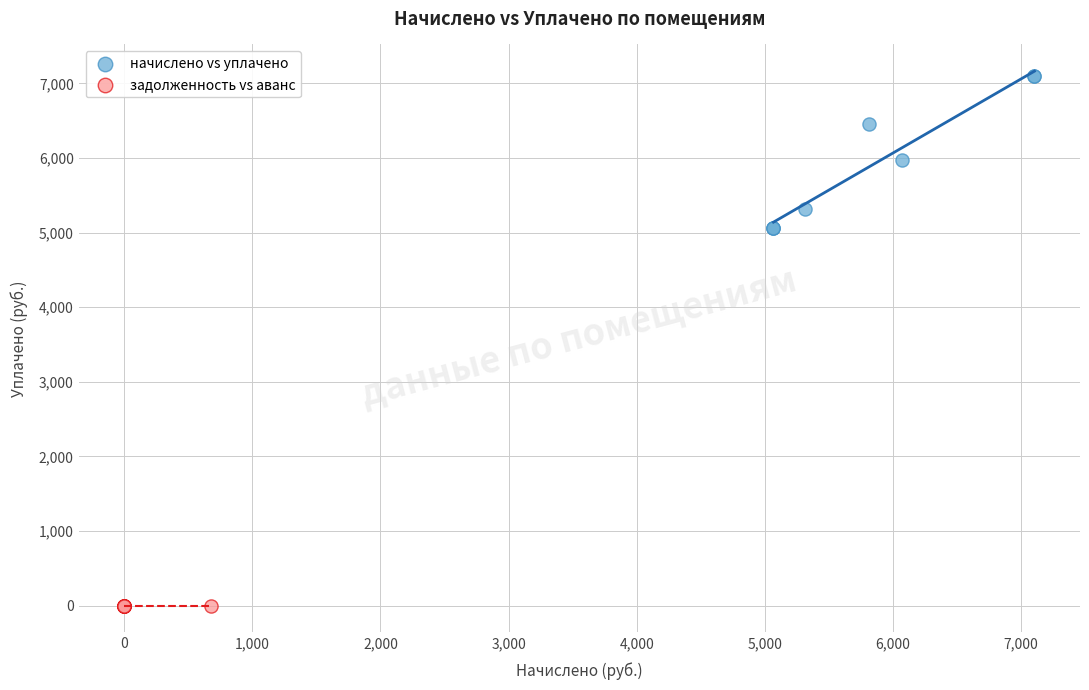

What are all the series names shown in the legend?

начислено vs уплачено, задолженность vs аванс